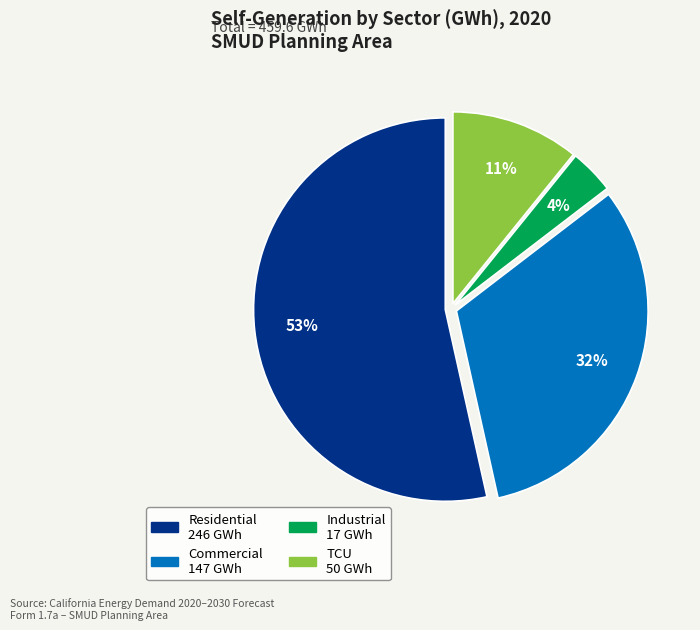

Count the number of slices in the pie.

4